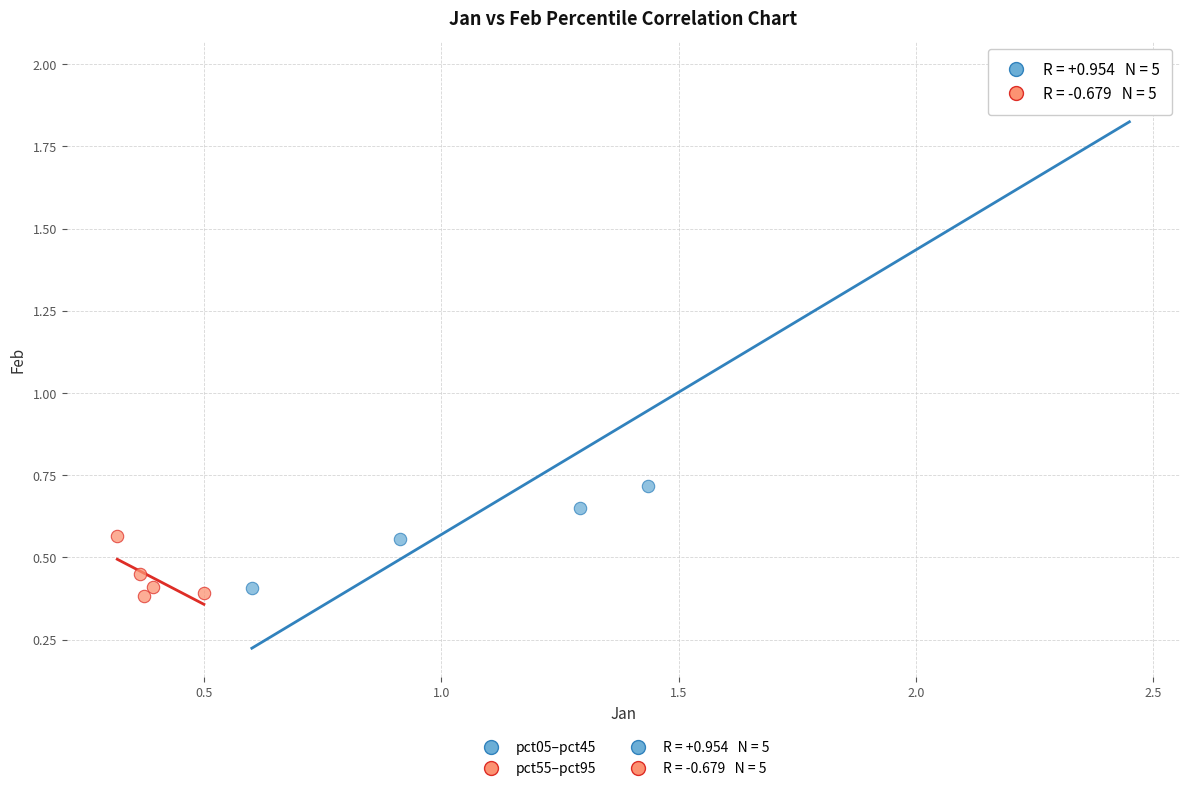

Which series has the largest Y range (max minus min)?

pct05–pct45